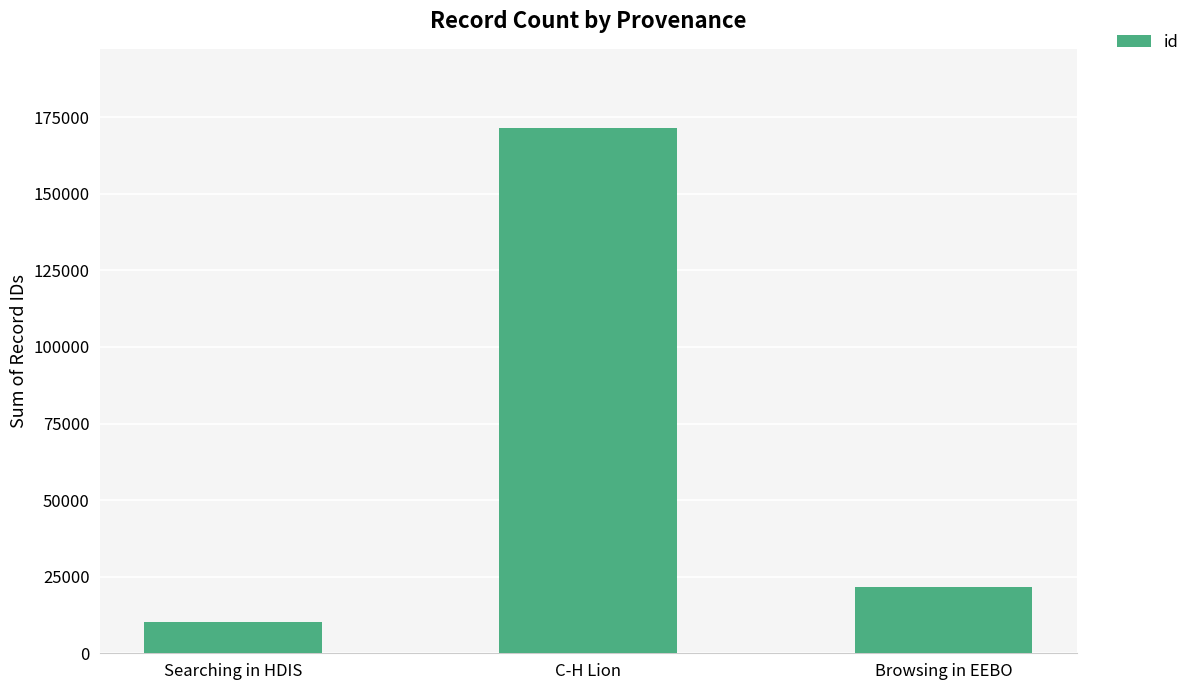

Reading right to left, extract all data points from this chart.

21651	171565	10167